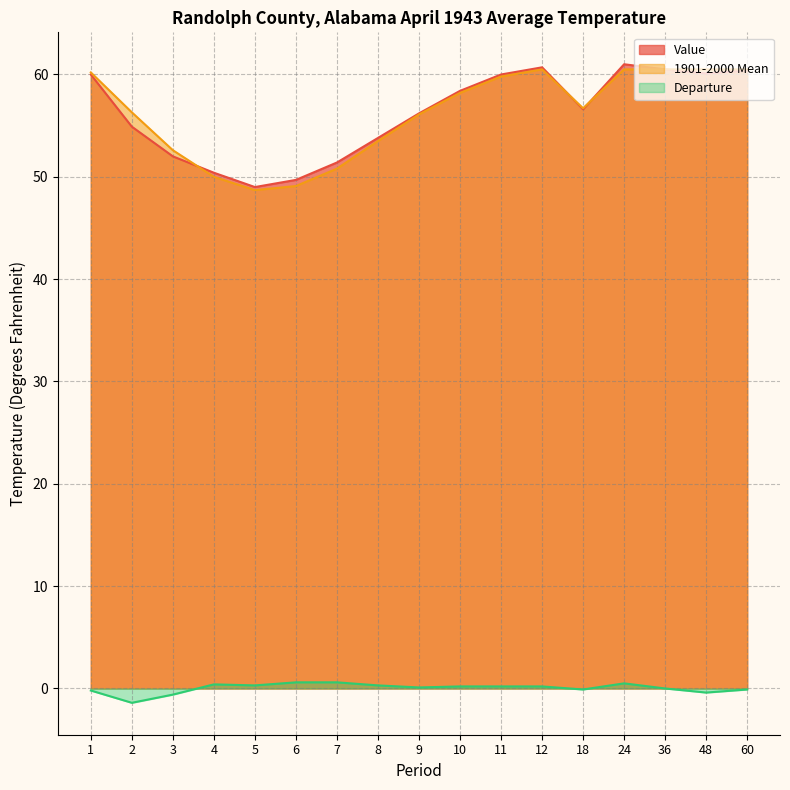

Reading left to right, transcribe all the data shown in this chart.

Value: 60.0	54.9	52.0	50.4	49.0	49.7	51.4	53.8	56.2	58.4	60.0	60.7	56.6	61.0	60.5	60.1	60.4
1901-2000 Mean: 60.2	56.3	52.6	50.0	48.7	49.1	50.8	53.5	56.1	58.2	59.8	60.5	56.7	60.5	60.5	60.5	60.5
Departure: -0.2	-1.4	-0.6	0.4	0.3	0.6	0.6	0.3	0.1	0.2	0.2	0.2	-0.1	0.5	0.0	-0.4	-0.1